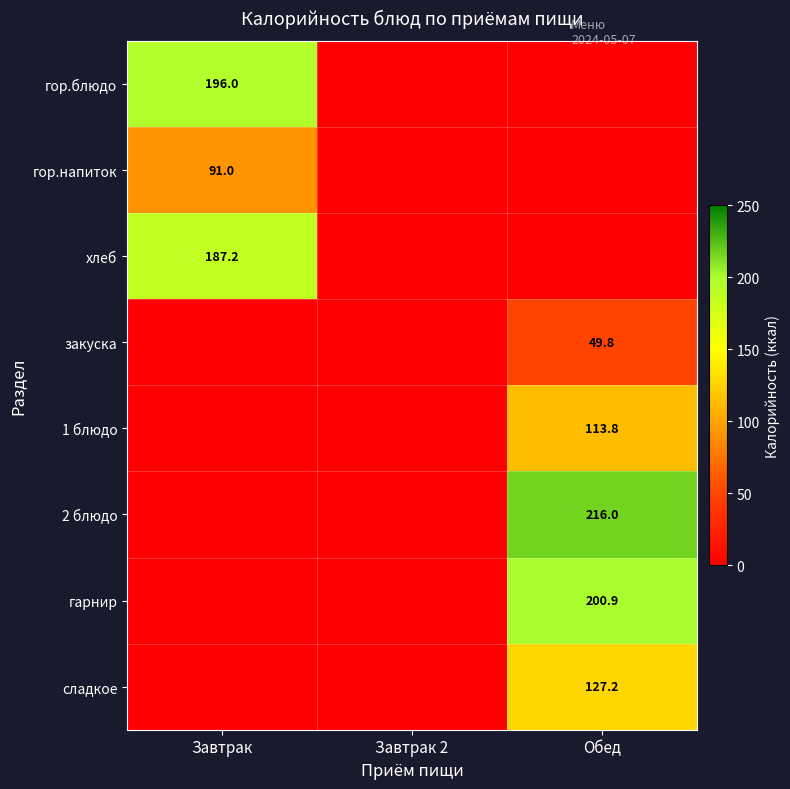

The гор.блюдо series shows 196.0 at Завтрак. True or false?

True